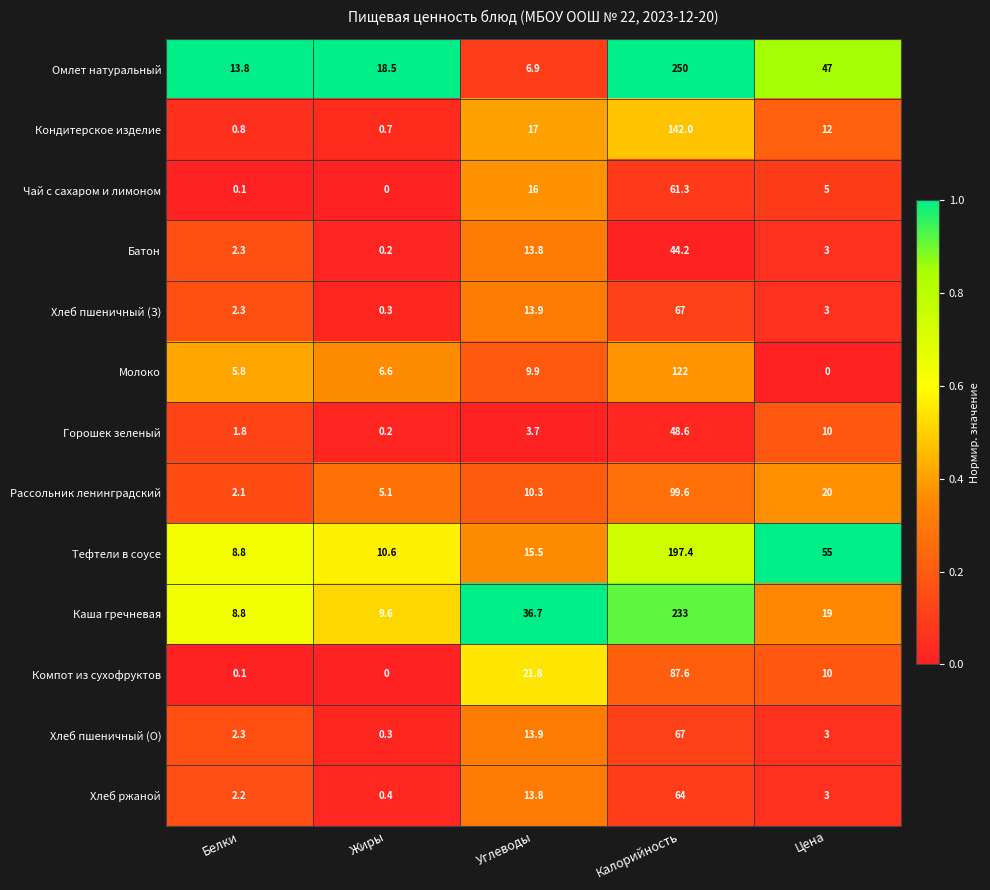

Rank the categories by Тефтели в соусе value from highest to lowest.

Калорийность, Цена, Углеводы, Жиры, Белки